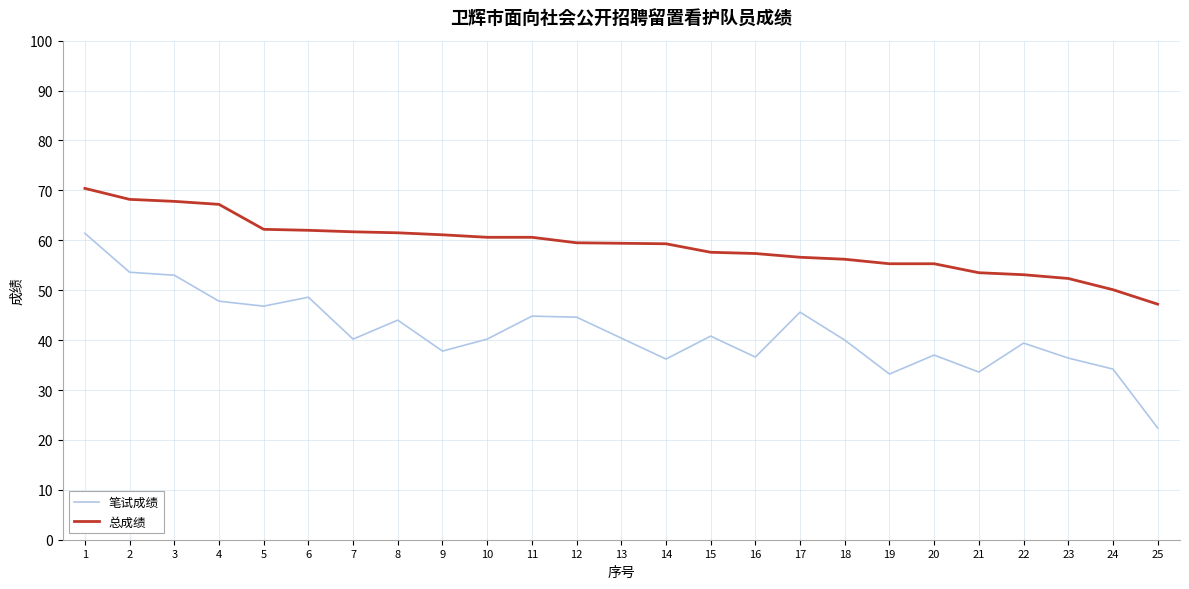

At which label does 笔试成绩 first exceed 40?

1